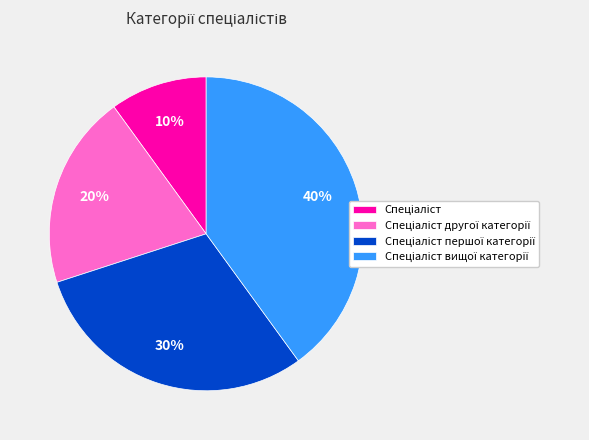

How many slices are in this pie chart?

4